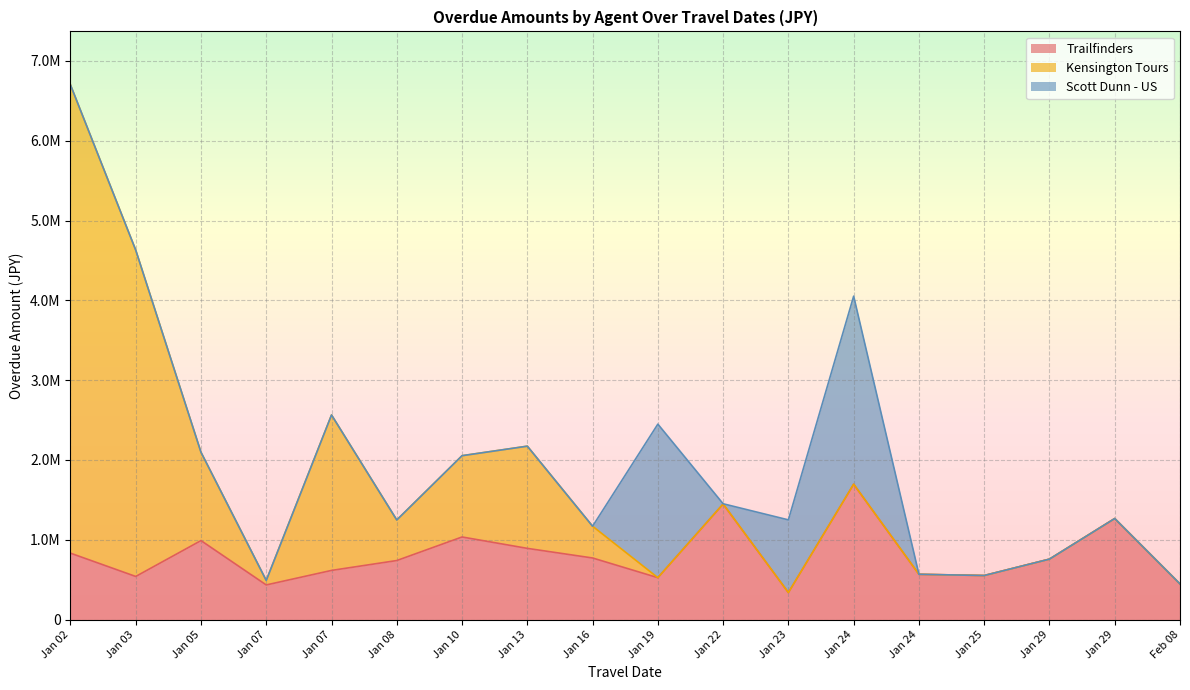

Which series has the largest total across all categories?

Kensington Tours